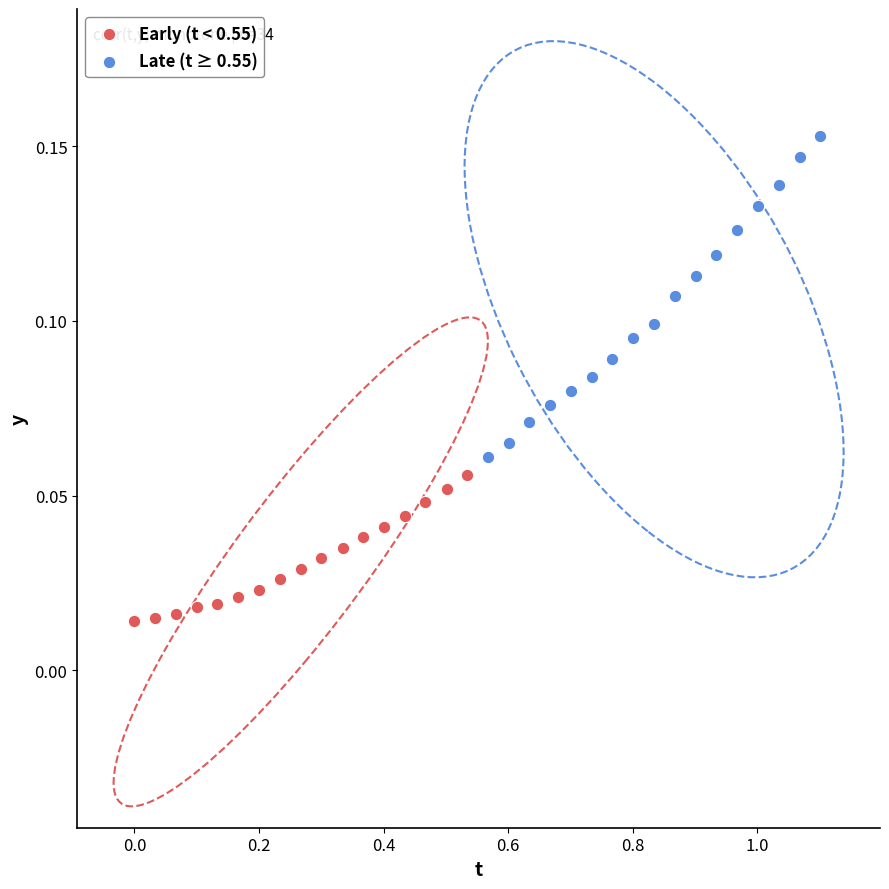

Which series contains the highest Y value?

Late (t ≥ 0.55)